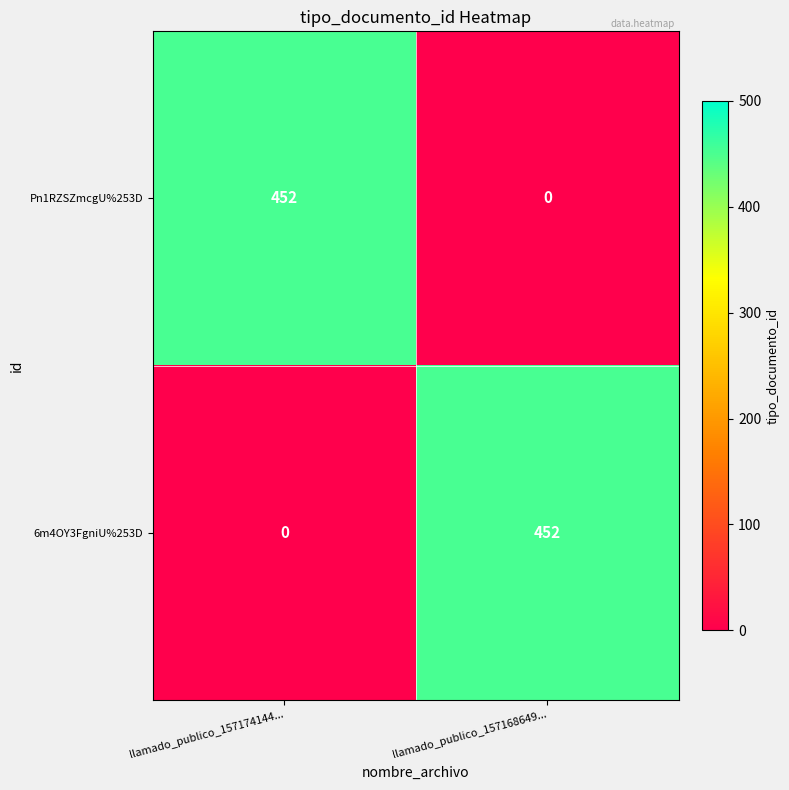

What is the greatest value displayed?

452